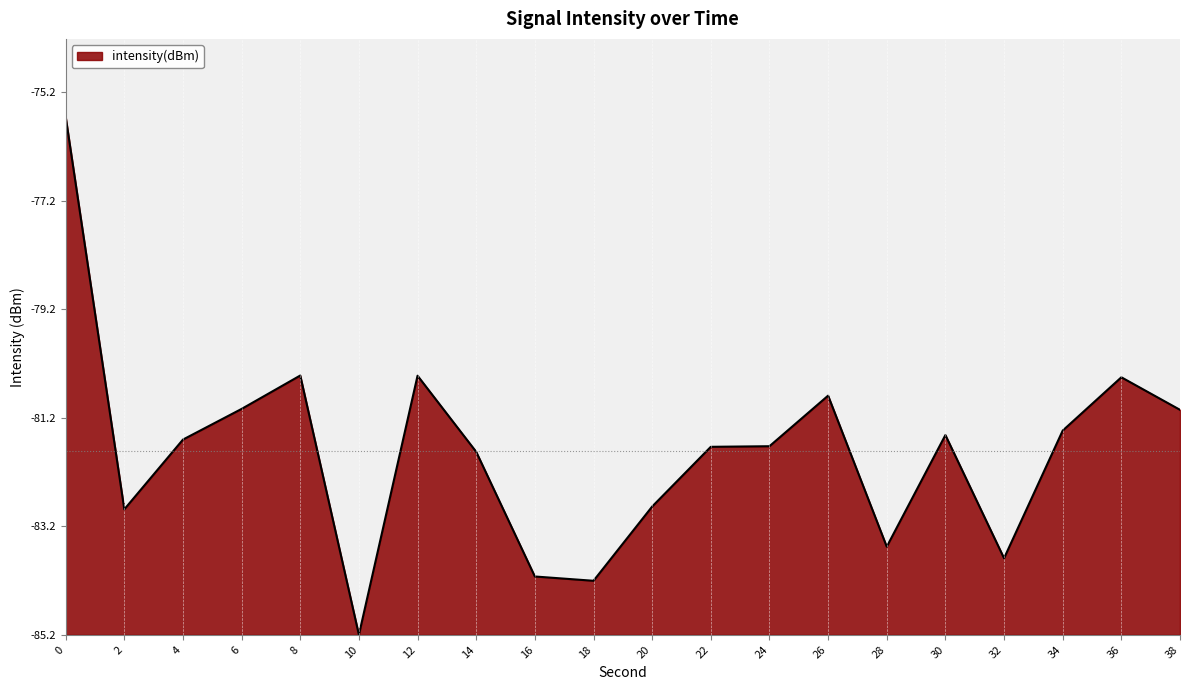

Is it true that the value at 38 is 2.8?

False